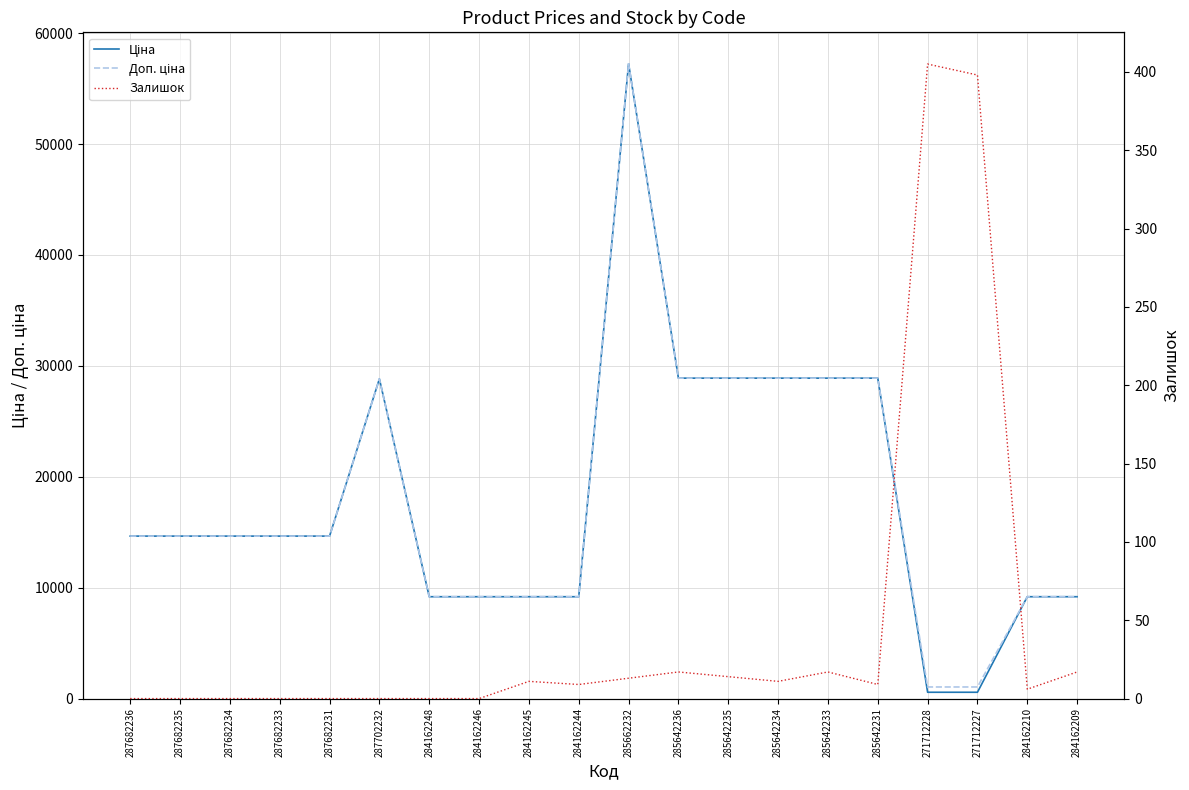

How many values in the Залишок series exceed 9?

9